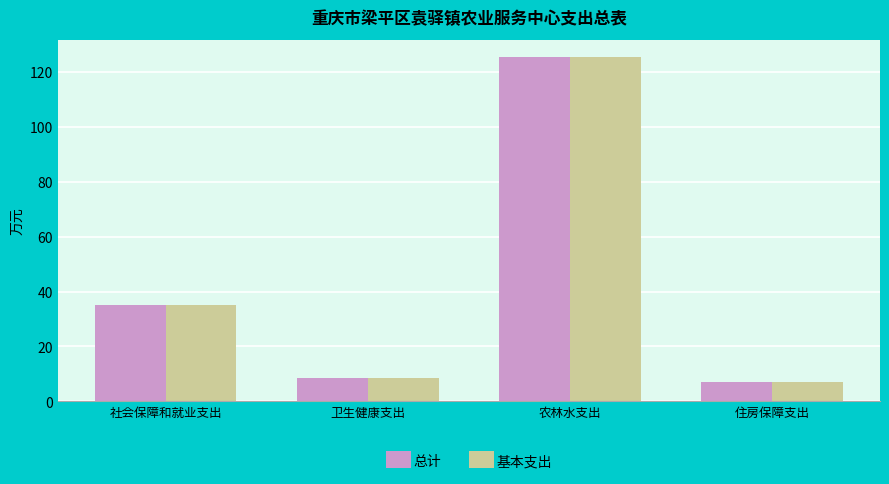

What position from the right is 卫生健康支出?

3